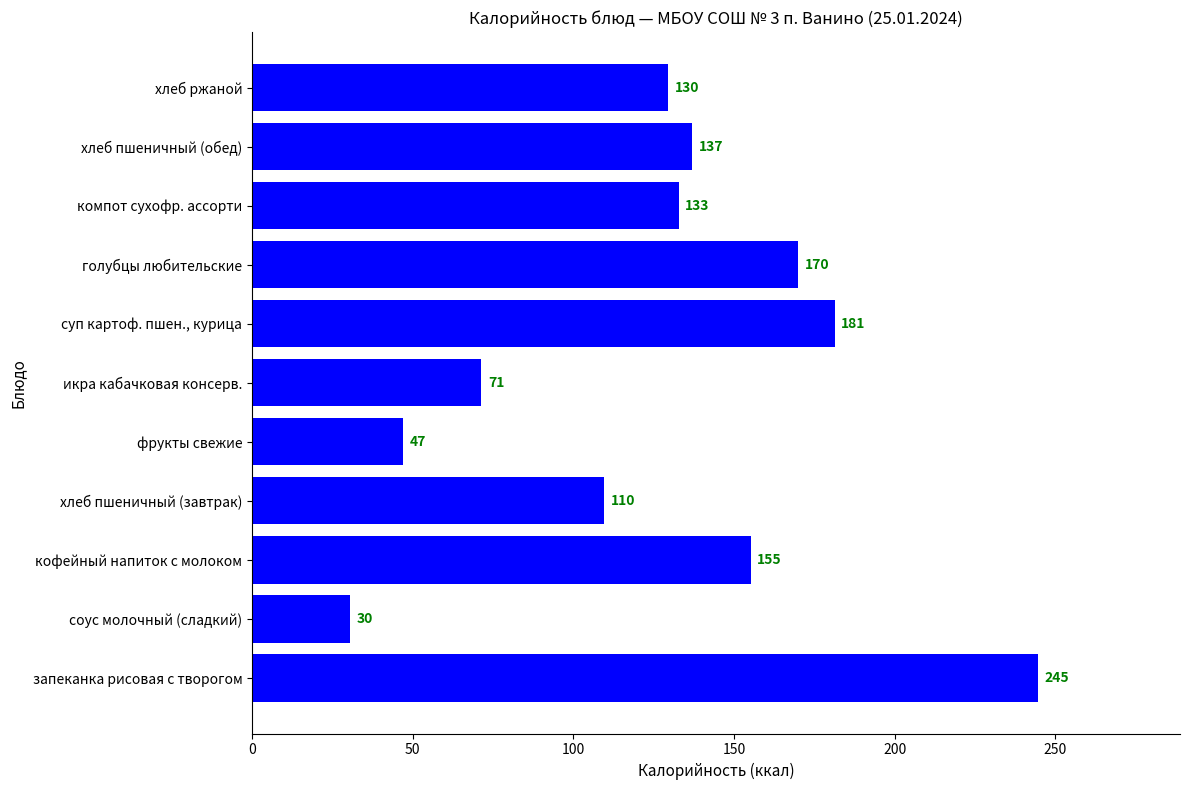

Does the chart contain any negative values?

No